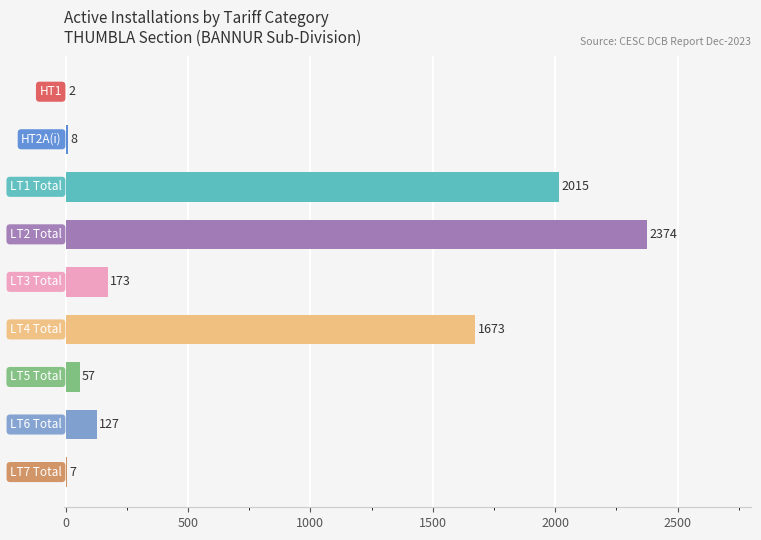

What is the sum of all values?

6436